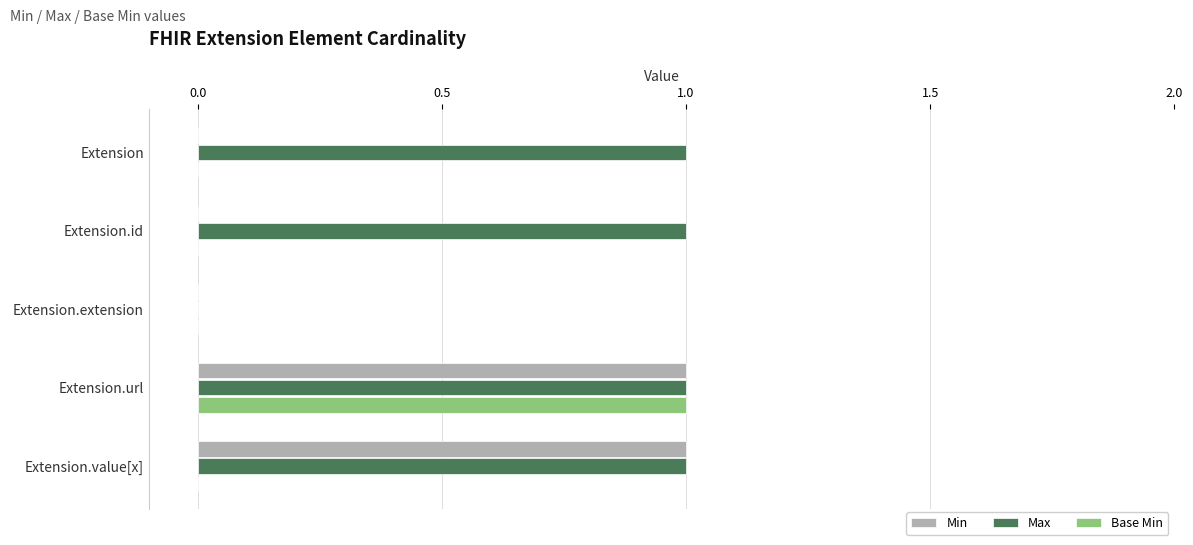

Is it true that Base Min equals -1 at Extension.extension?

False